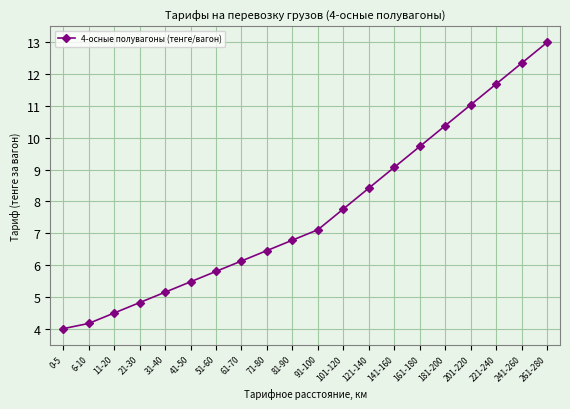

Between 91-100 and 101-120, which is larger?

101-120